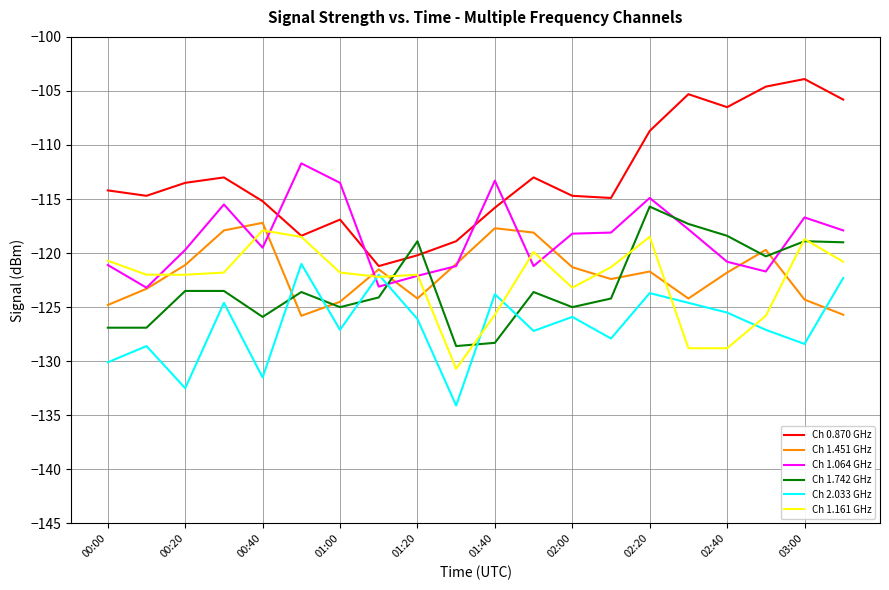

Which series has the largest total across all categories?

Ch 0.870 GHz